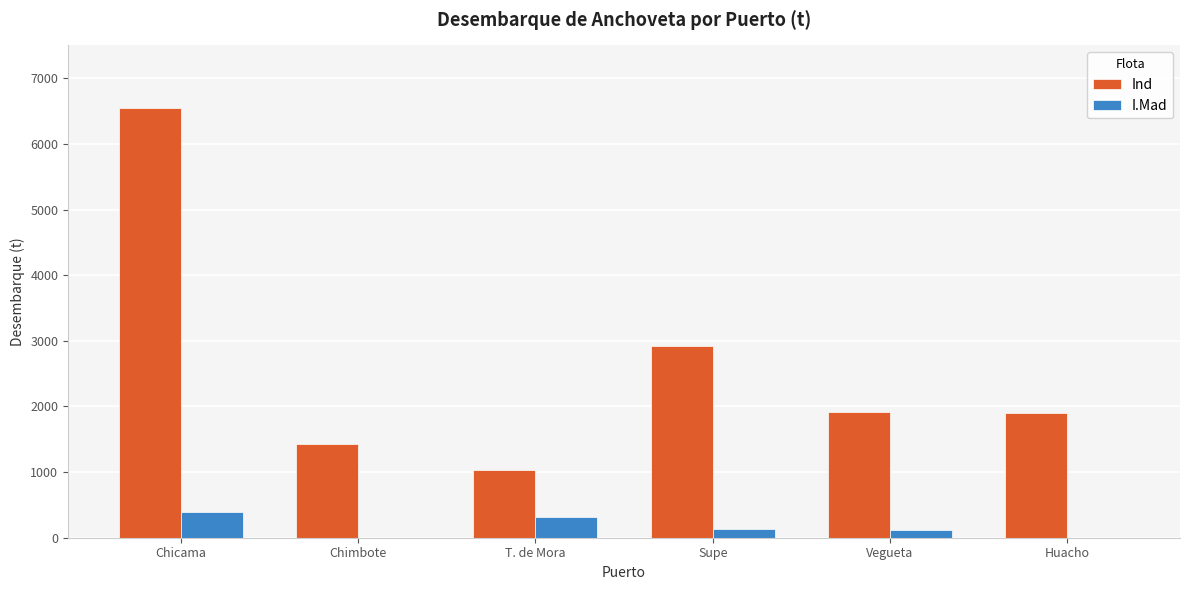

True or false: Ind has a value of 1905.0 at Huacho.

True